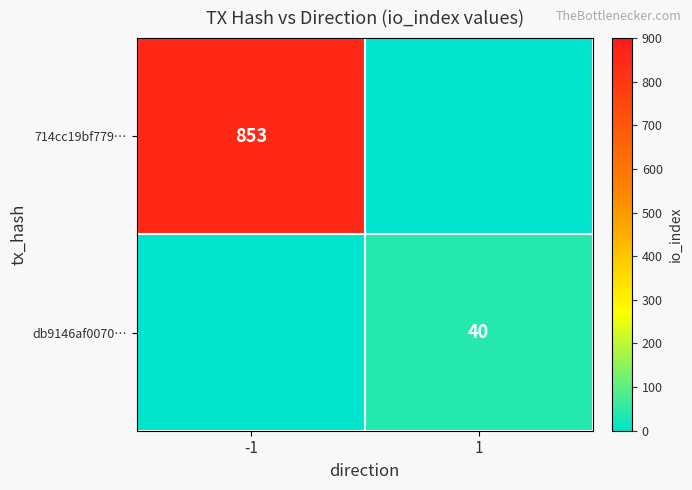

What is the difference between the highest and lowest values at -1?

853